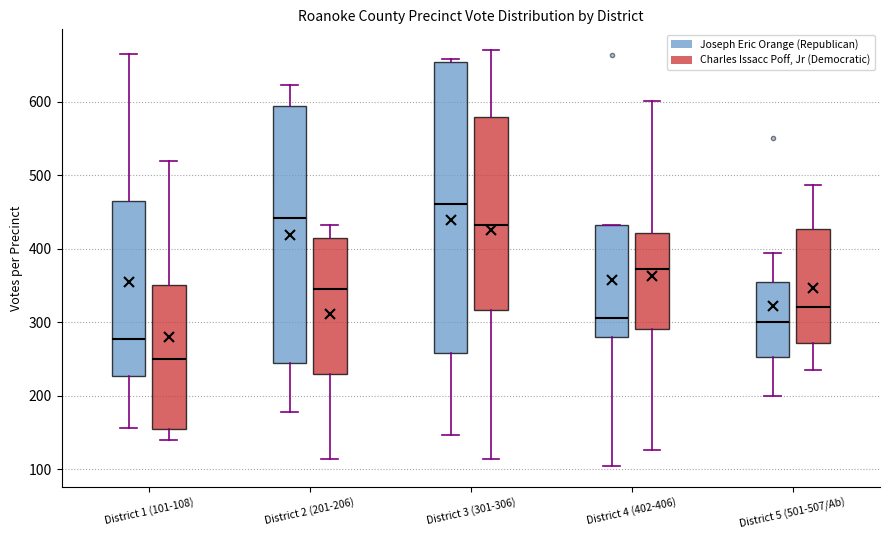

Which box has the lowest median line?

District 1 (101-108) (Charles Issacc Poff, Jr (Democratic))